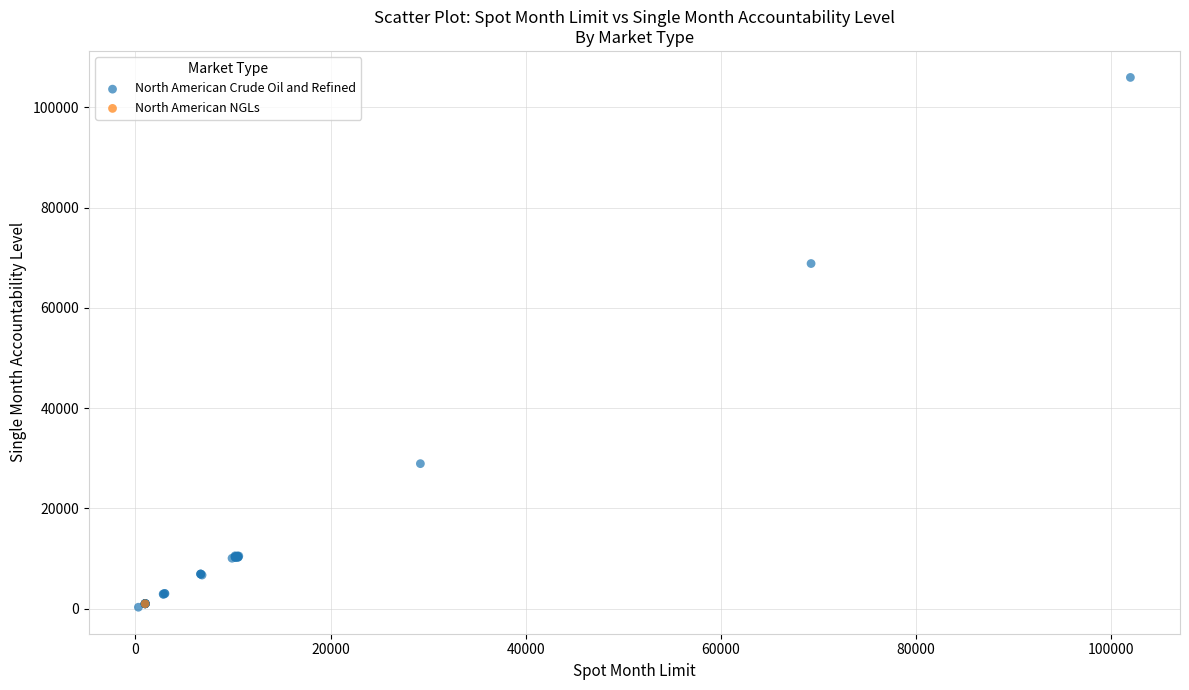

What are all the series names shown in the legend?

North American Crude Oil and Refined, North American NGLs